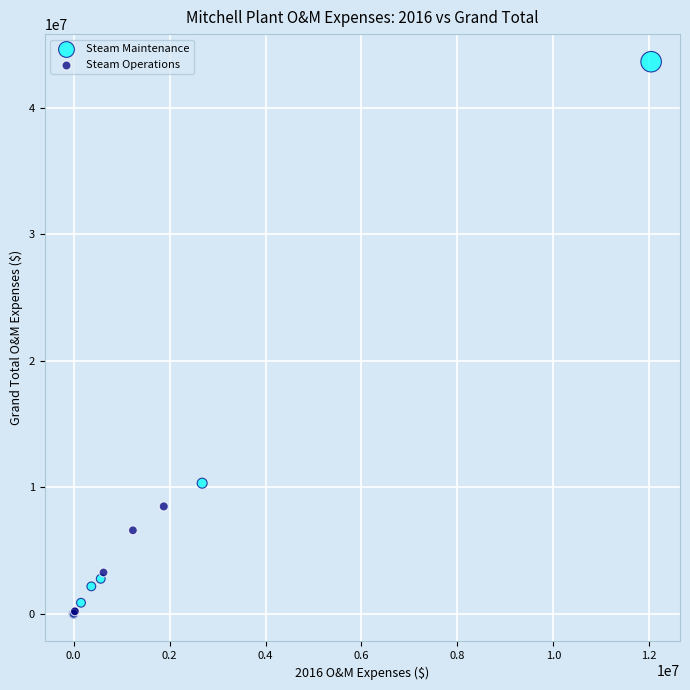

Which series has the widest spread of Y values?

Steam Maintenance